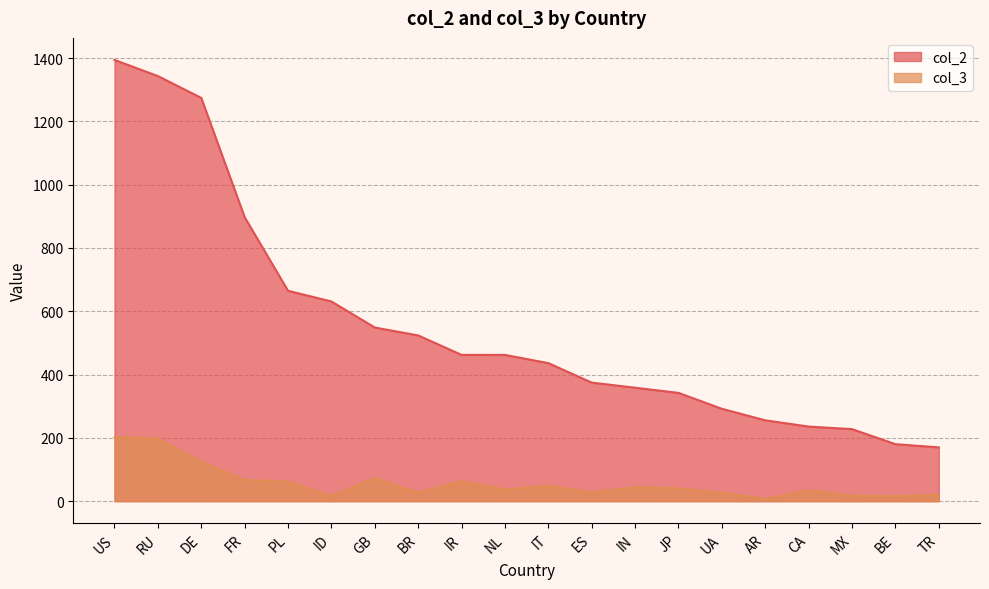

How many lines are shown in the chart?

2